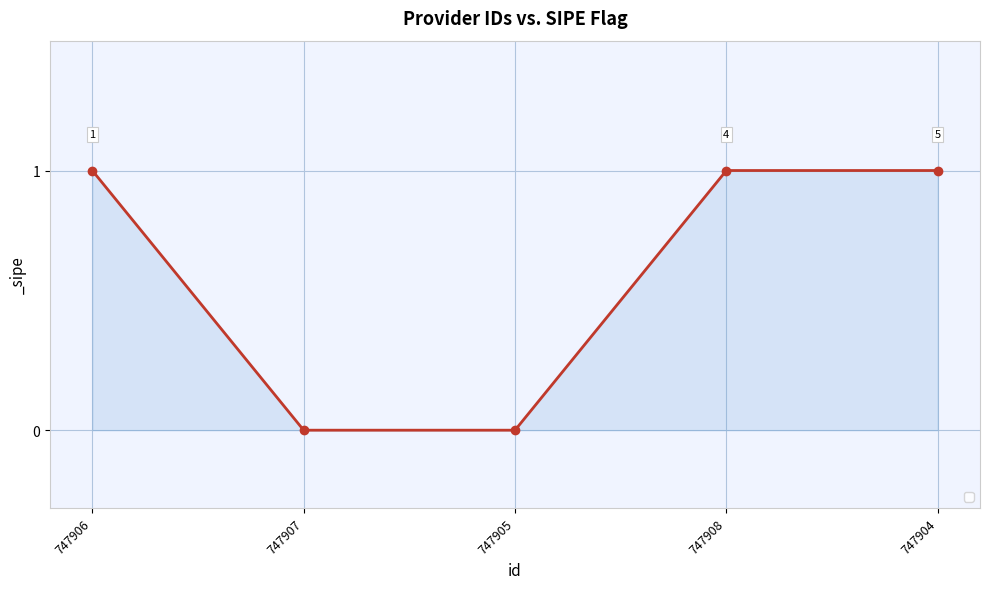

What is the label of the 4th point from the left?

747908